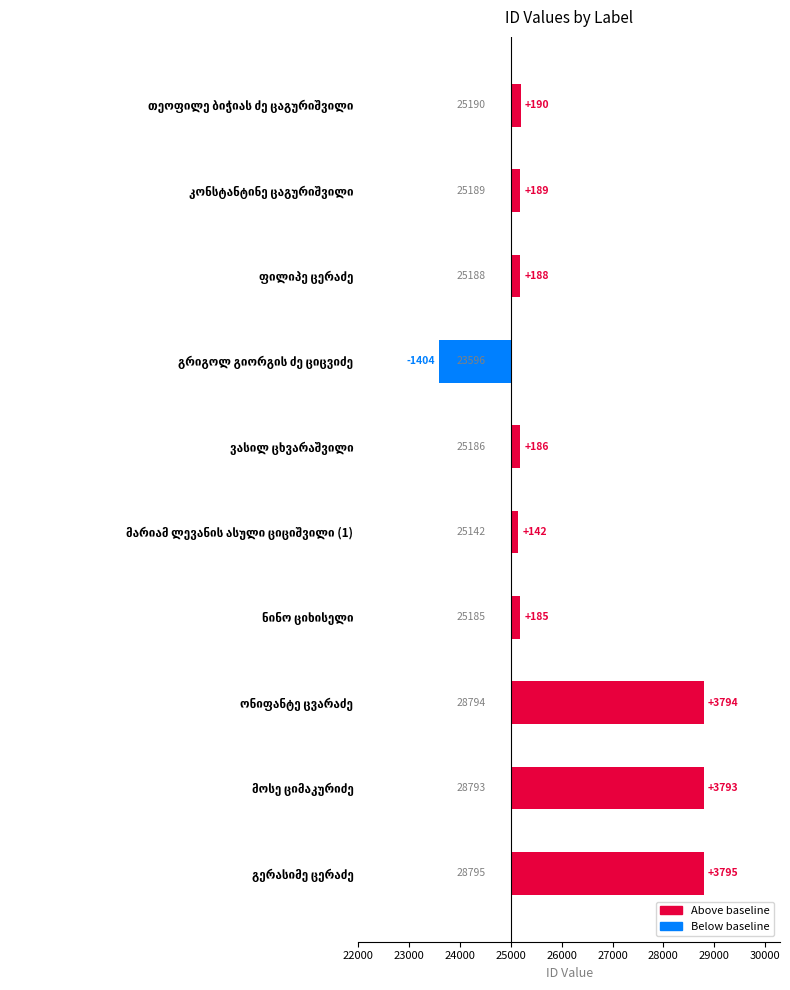

What is the value of the 9th bar from the left?

3793